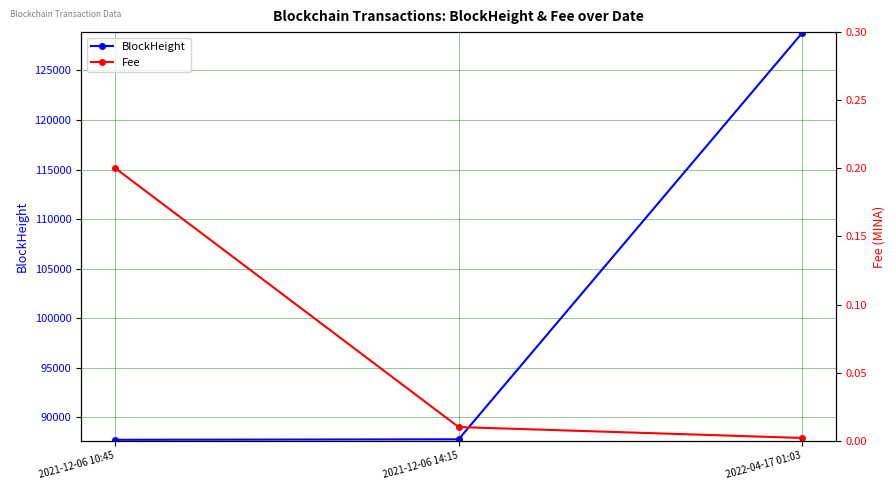

Rank the series at 2022-04-17 01:03 from lowest to highest value.

Fee, BlockHeight